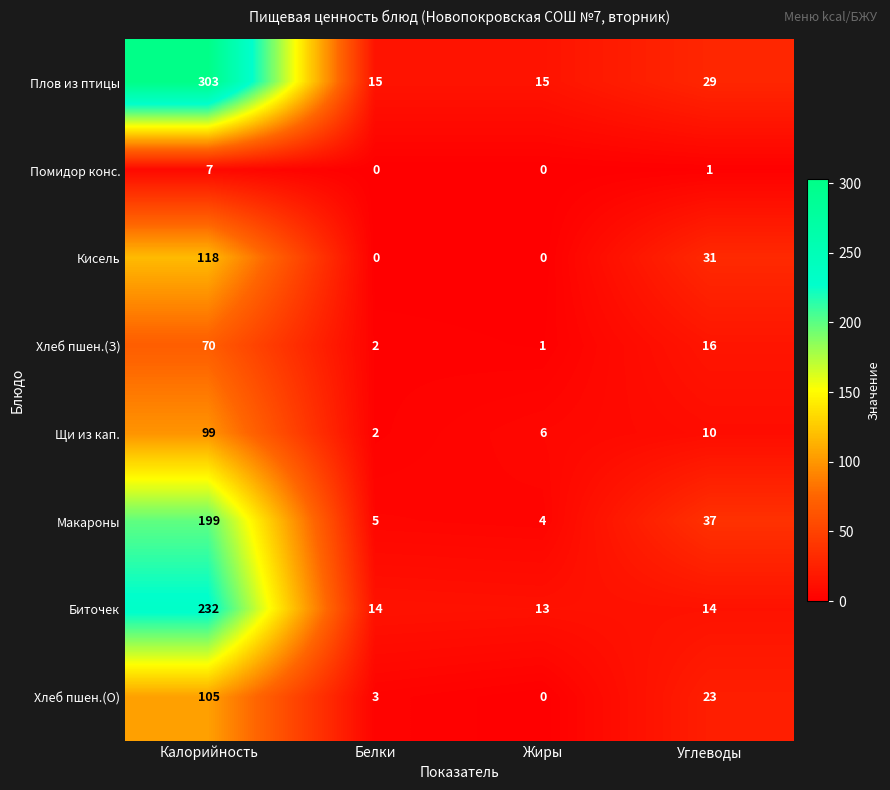

Where does the Щи из кап. series first go above 10?

Калорийность